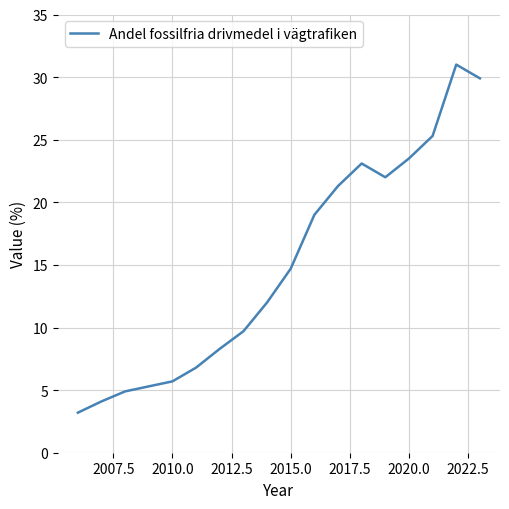

Is this an area chart (filled region under the line)?

No